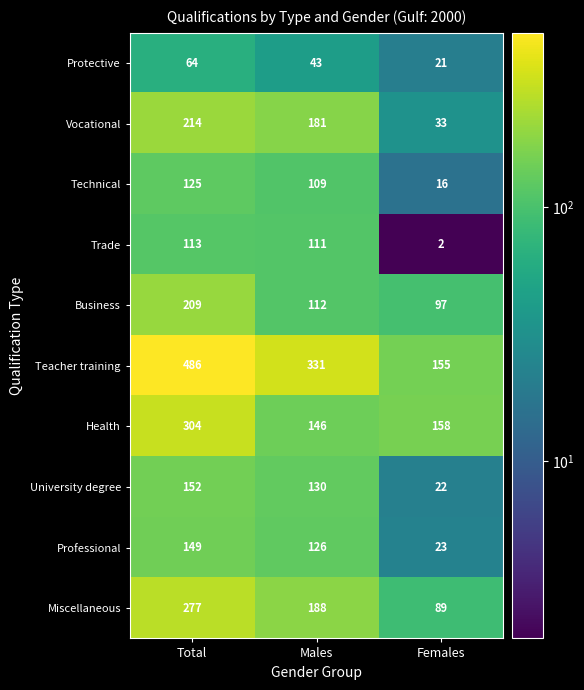

At which category does the chart reach its peak across all series?

Total